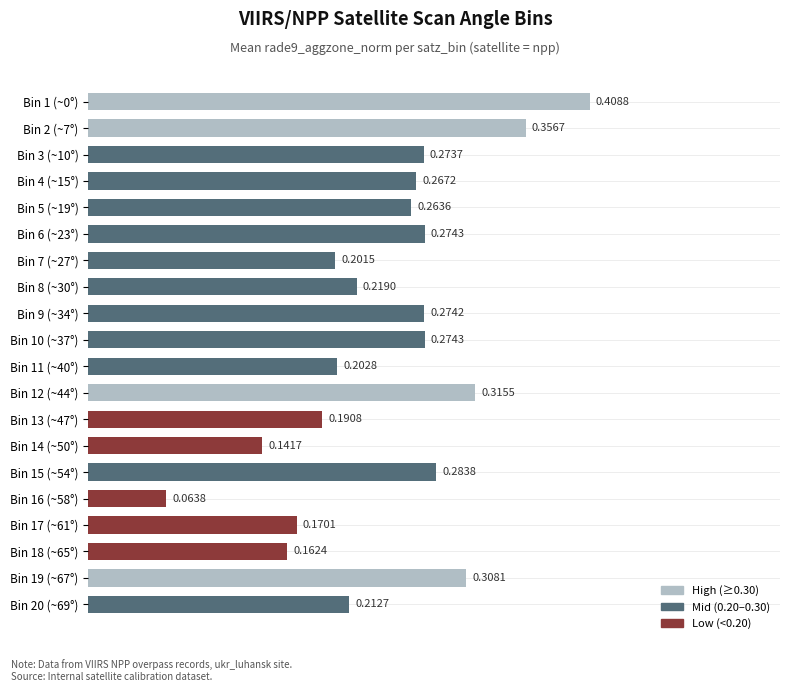

What is the sum of the values at Bin 19 (~67°) and Bin 2 (~7°)?

0.7